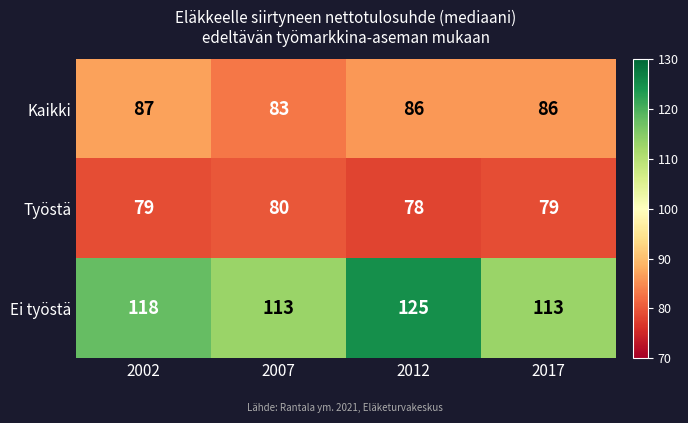

True or false: Työstä has a value of 79 at 2002.

True